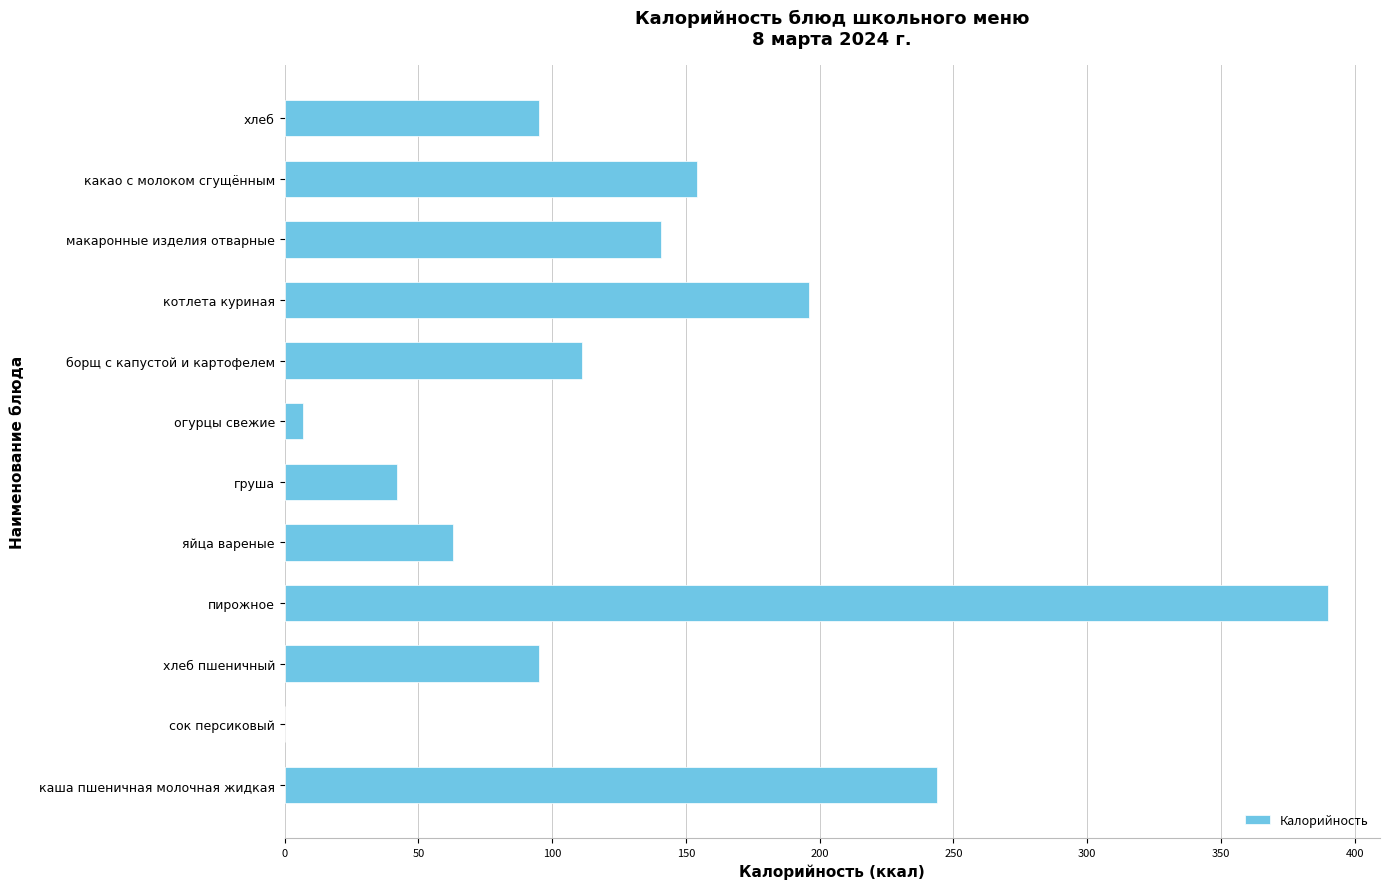

What is the ratio of the value at хлеб to the value at котлета куриная?

0.5